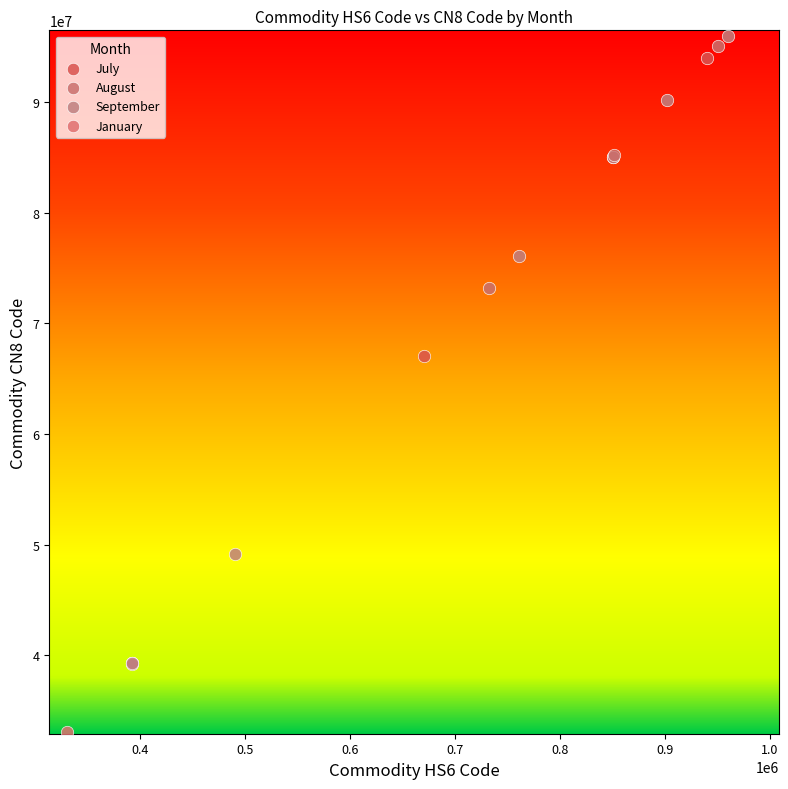

Which series reaches the minimum Y coordinate?

January